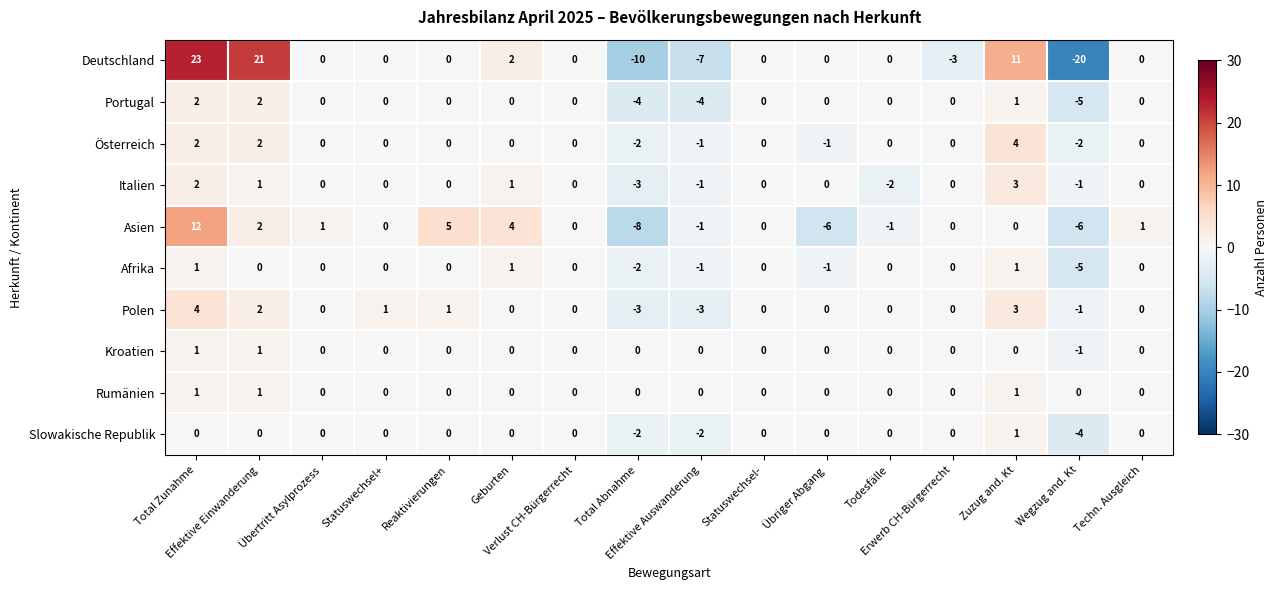

Which series changed the most between Effektive Einwanderung and Effektive Auswanderung?

Deutschland